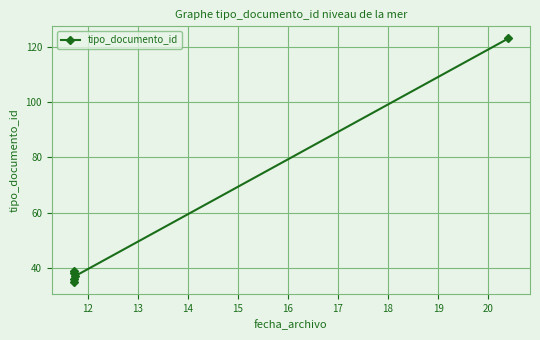

Is it true that the value at 14 is 15?

False